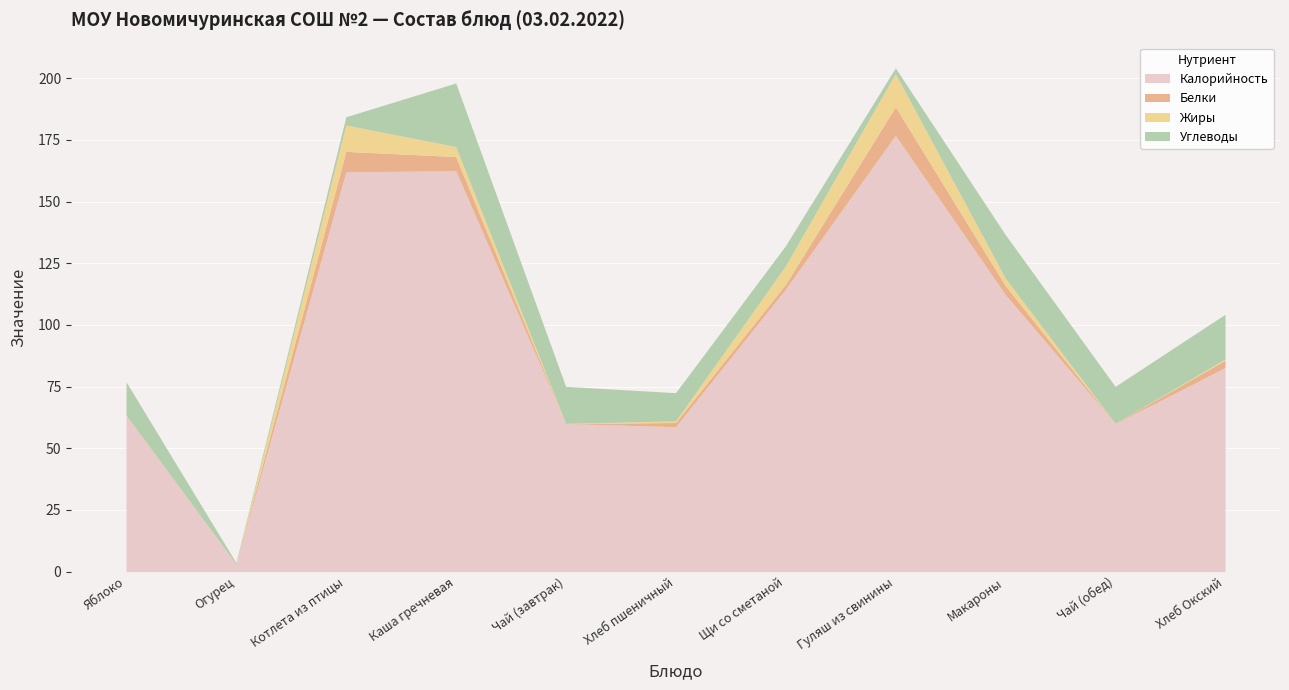

At which category does Калорийность reach its first local peak?

Каша гречневая